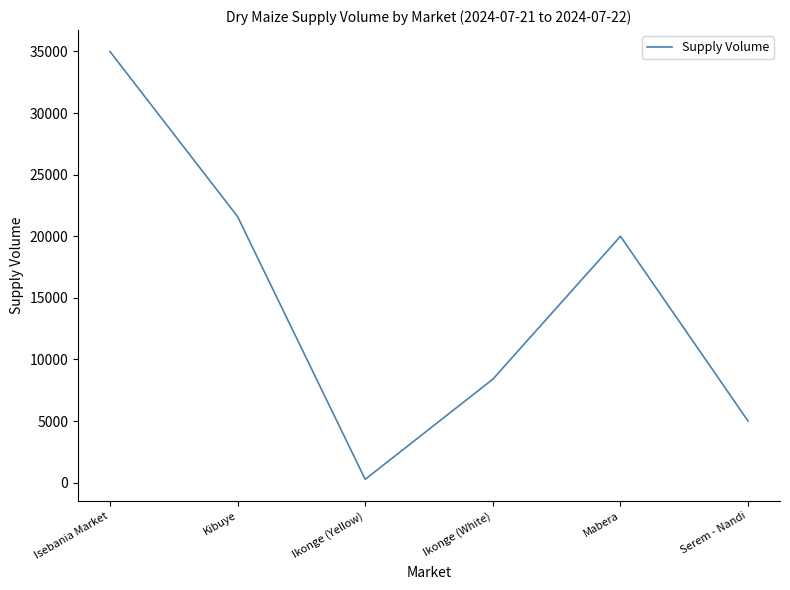

True or false: the data shows 35000 at Isebania Market.

True